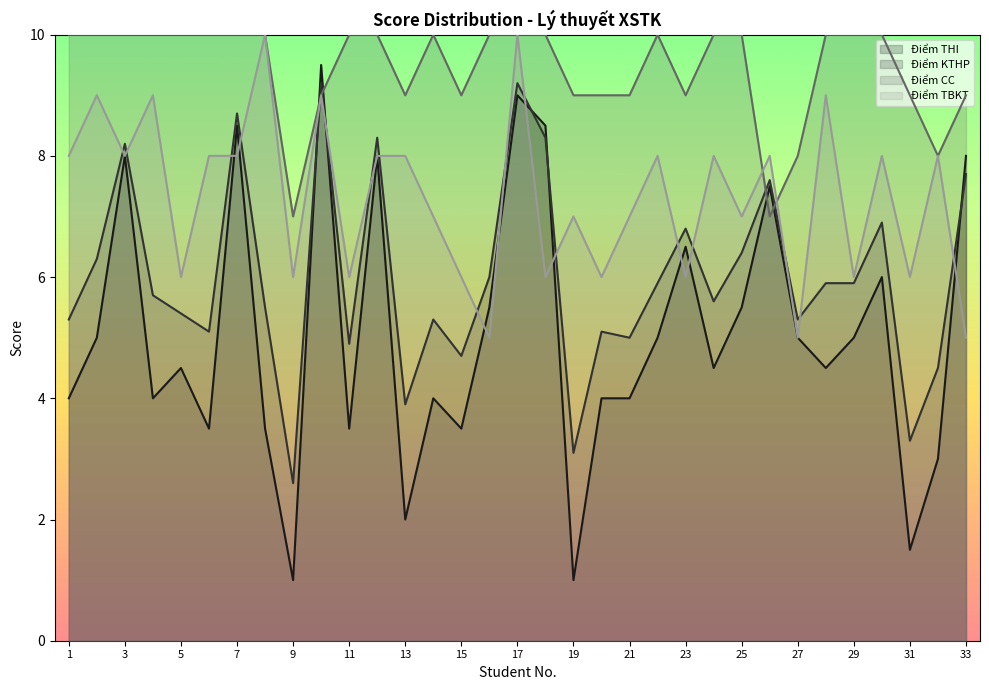

How many interior local peaks does the Điểm KTHP series have?

10